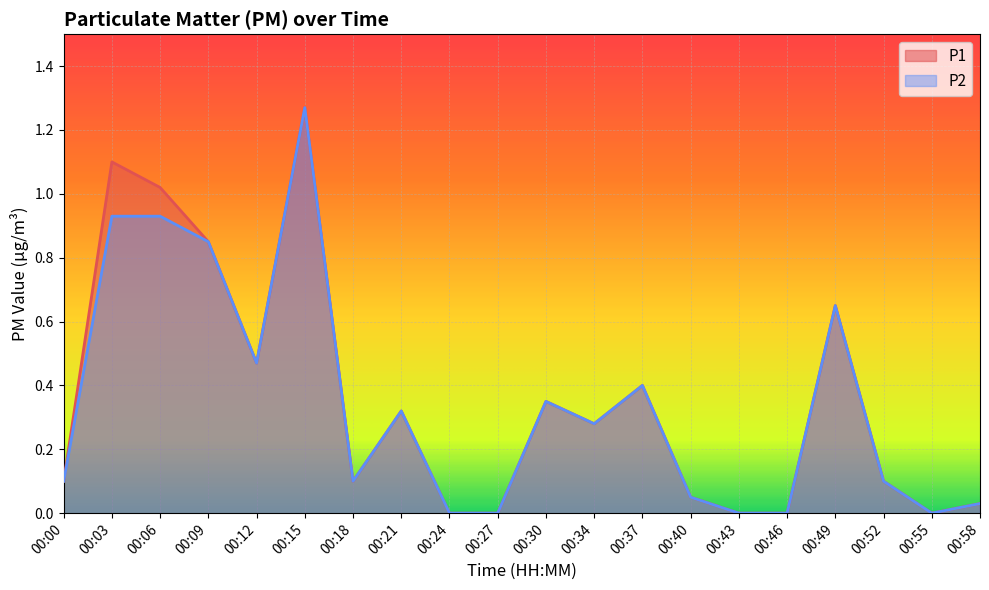

Which series has the largest total across all categories?

P1